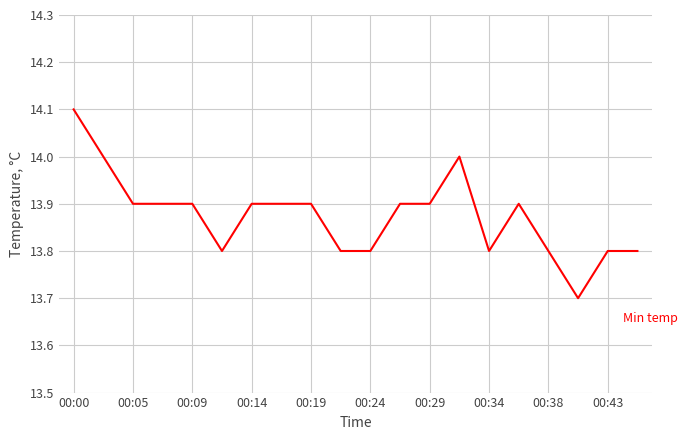

What is the greatest value displayed?

14.1